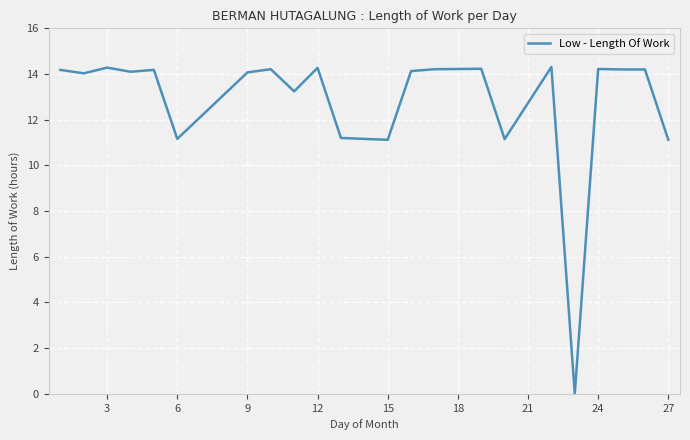

What is the difference between the maximum and minimum values?

14.3